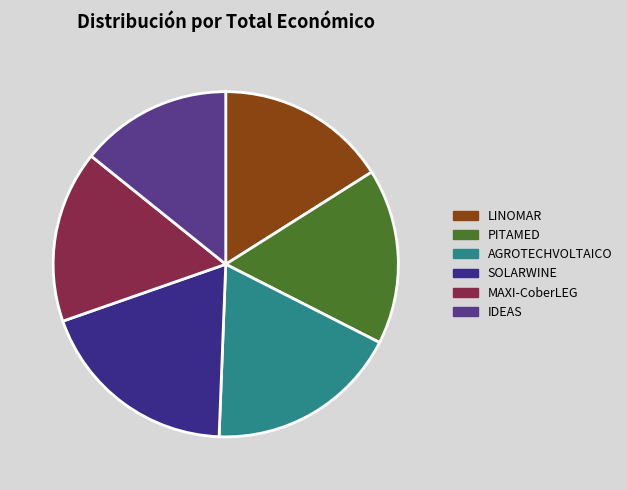

Does any single category account for the majority?

No